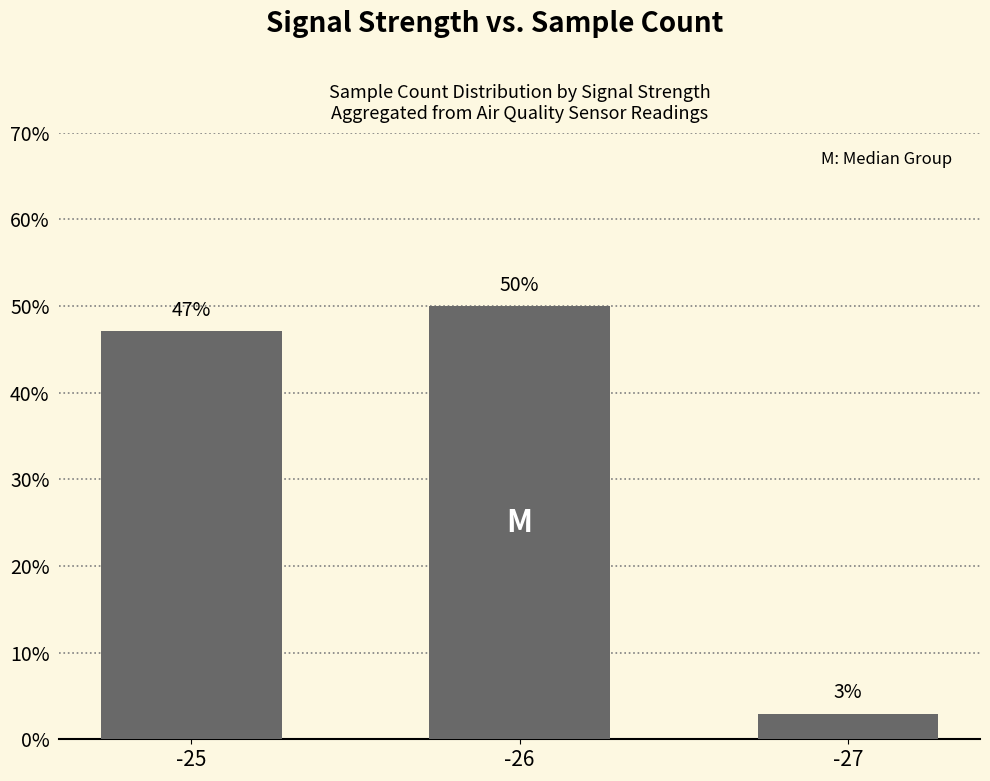

What is the greatest value displayed?

50.0